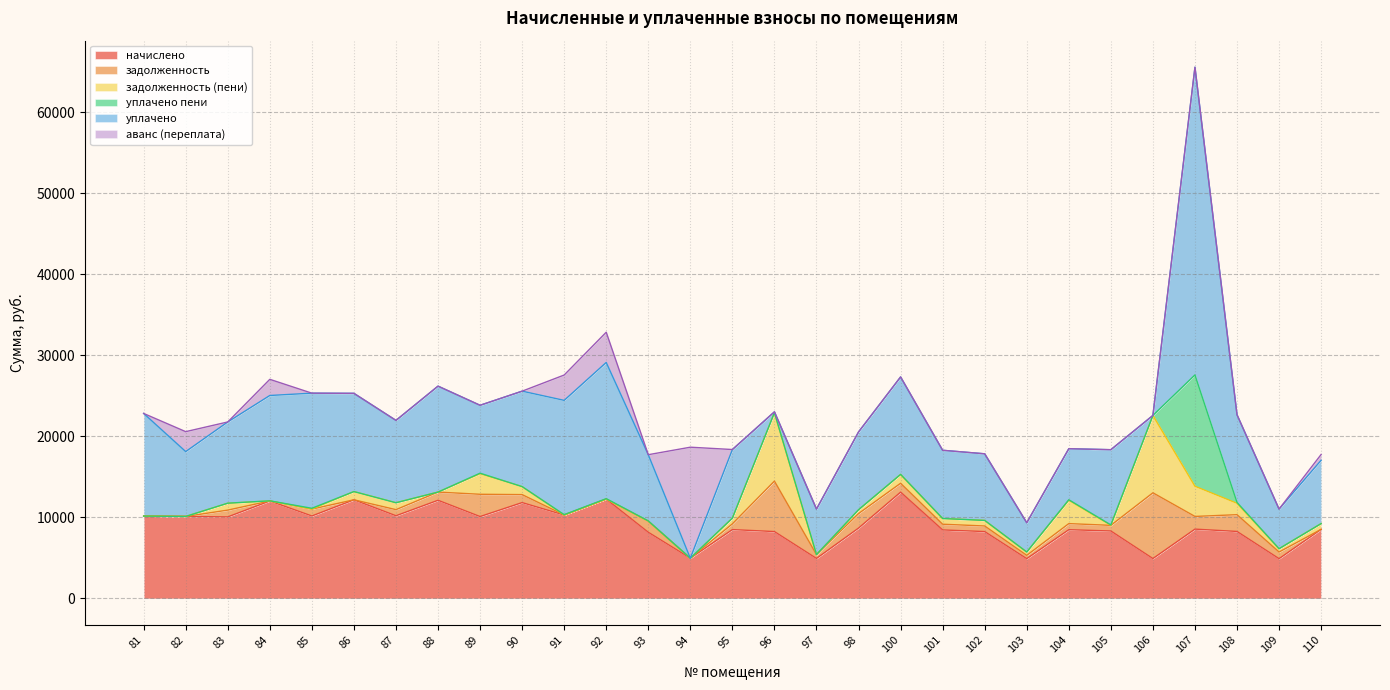

What is the maximum value for начислено?

13117.7